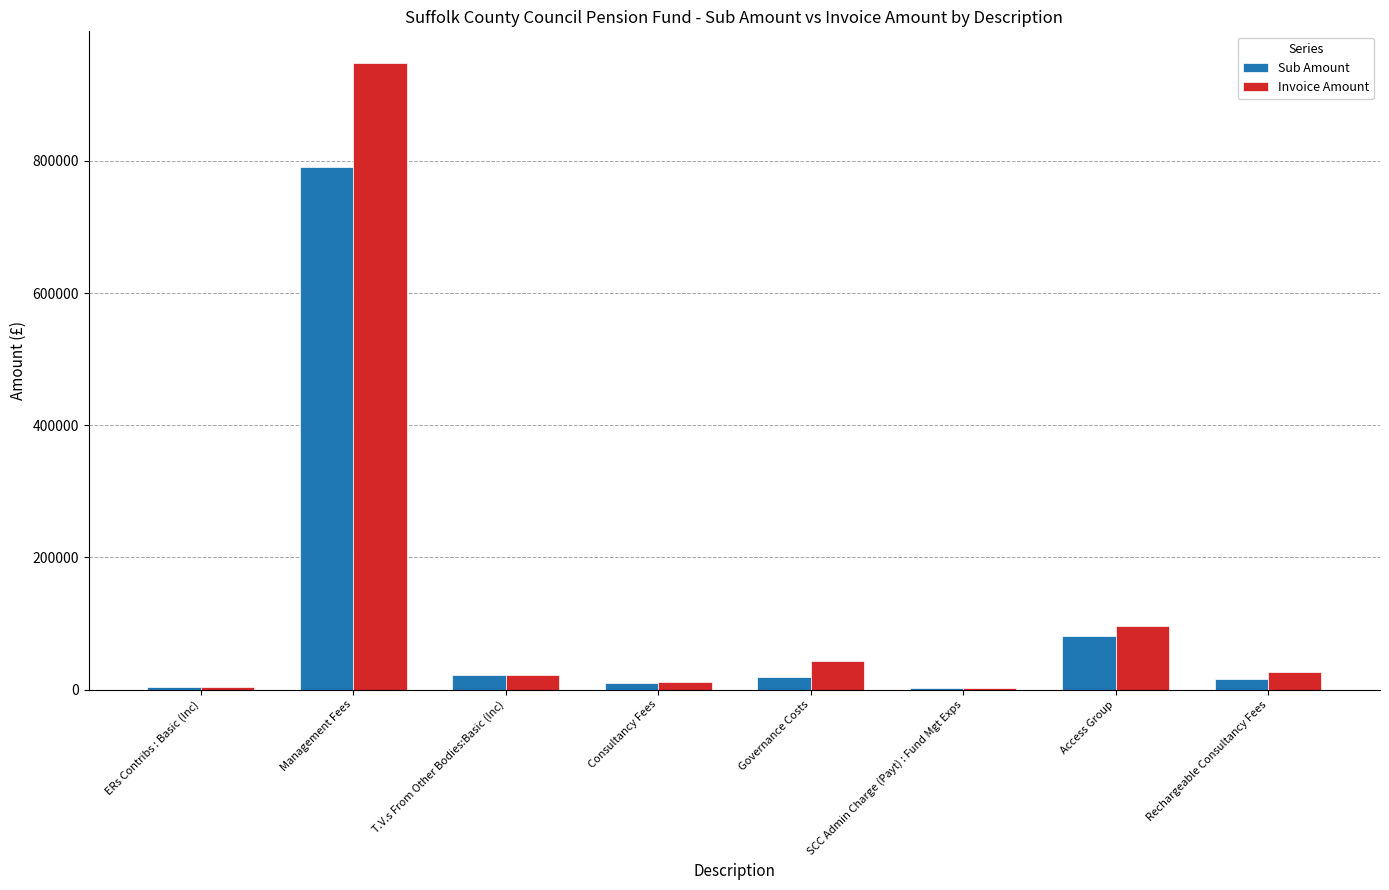

Which category has the highest value across all series?

Management Fees